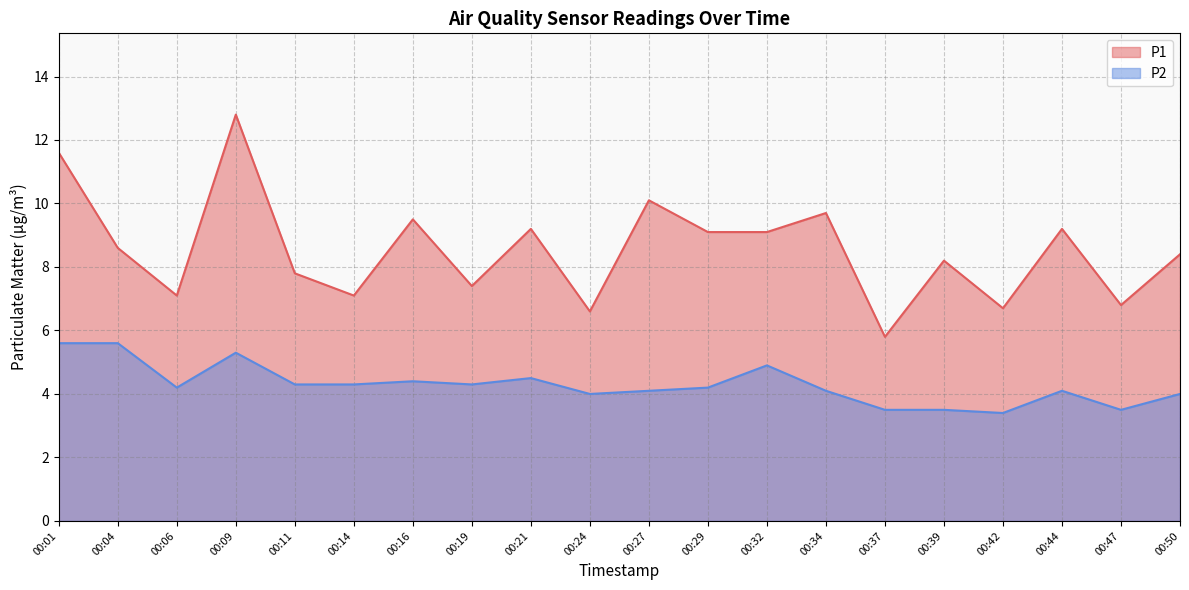

Rank the categories by P2 value from highest to lowest.

00:01, 00:04, 00:09, 00:32, 00:21, 00:16, 00:11, 00:14, 00:19, 00:06, 00:29, 00:27, 00:34, 00:44, 00:24, 00:50, 00:37, 00:39, 00:47, 00:42